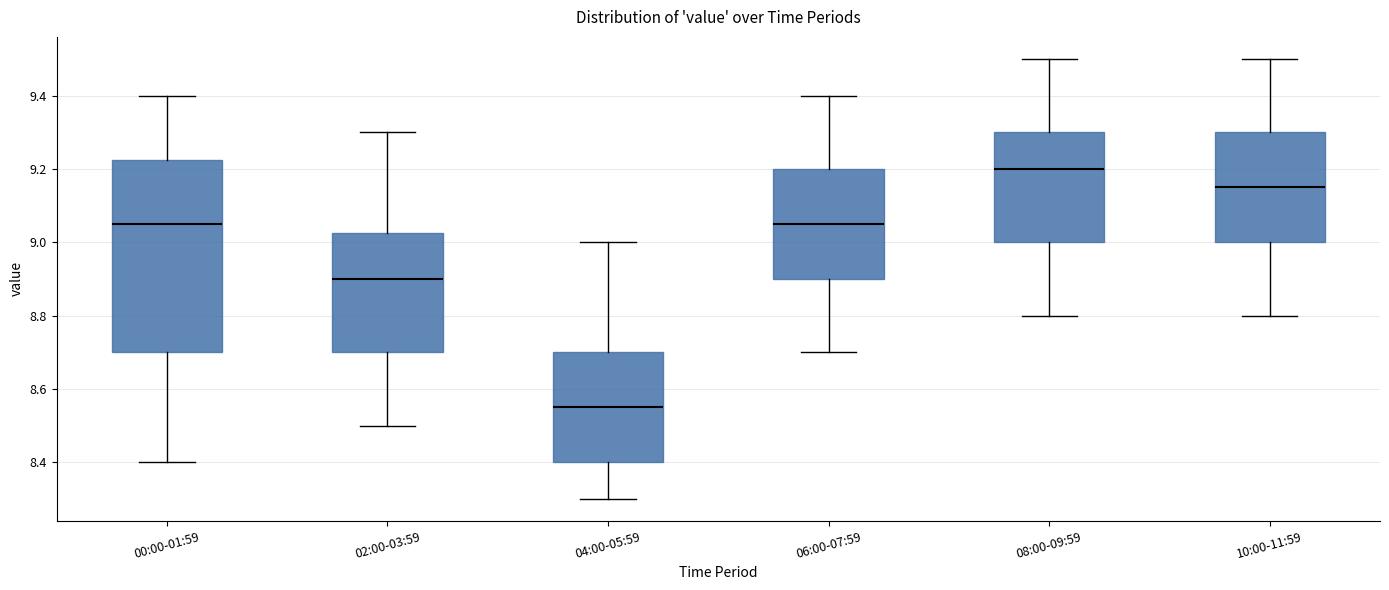

Reading left to right, read every box against the y-axis: the position of its median line, the range the box covers, and the ends of its whiskers. The values are not printed on the chart, so give them approximately, as read against the axis.

00:00-01:59: median 9.06, box 8.70 to 9.22, whiskers 8.40 to 9.40
02:00-03:59: median 8.90, box 8.70 to 9.02, whiskers 8.50 to 9.30
04:00-05:59: median 8.56, box 8.40 to 8.70, whiskers 8.30 to 9.00
06:00-07:59: median 9.06, box 8.90 to 9.20, whiskers 8.70 to 9.40
08:00-09:59: median 9.20, box 9.00 to 9.30, whiskers 8.80 to 9.50
10:00-11:59: median 9.16, box 9.00 to 9.30, whiskers 8.80 to 9.50